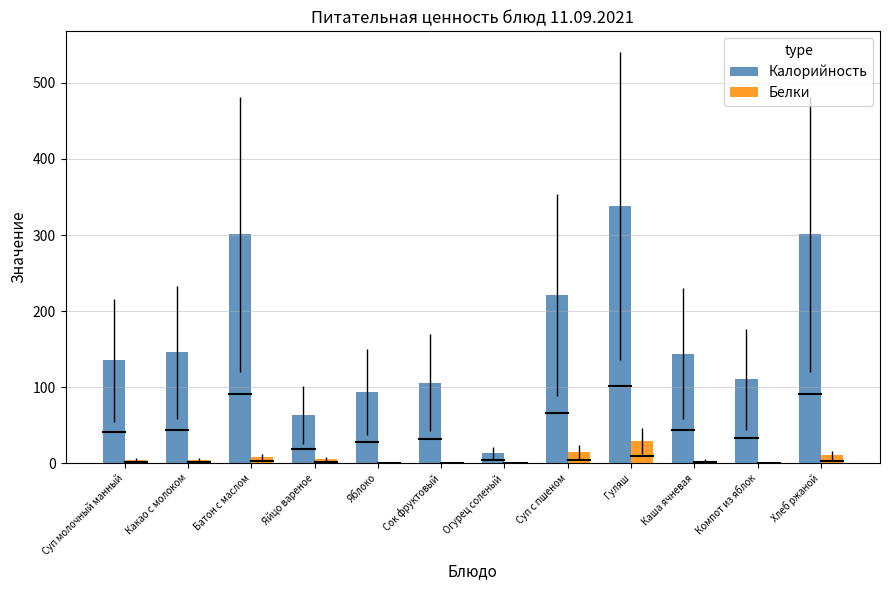

How many groups of bars are there?

12